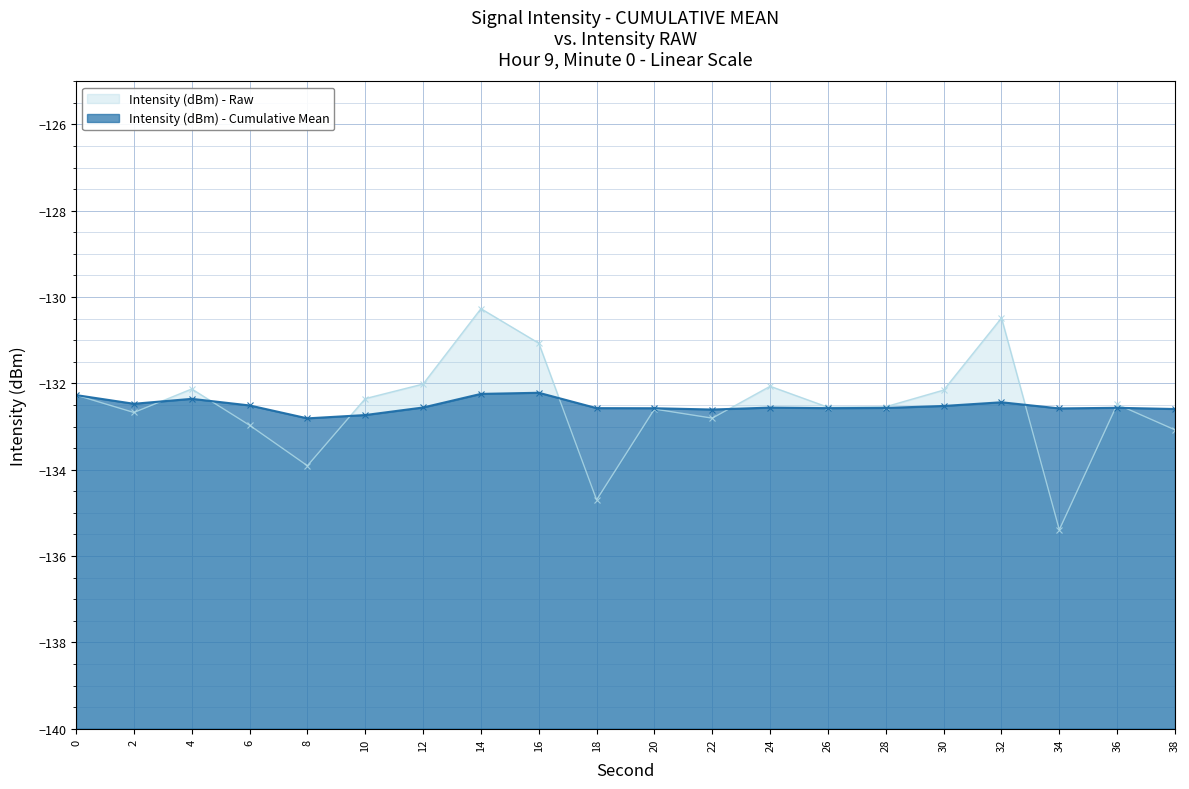

How many times do Intensity Cumulative Mean and Intensity (dBm) cross each other?

8